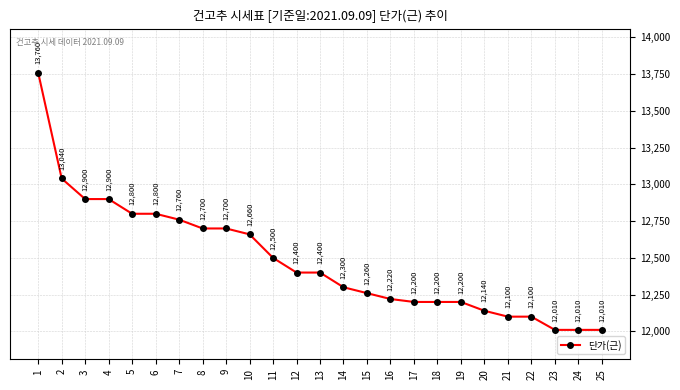

The chart shows a value of 12260 at 15. True or false?

True